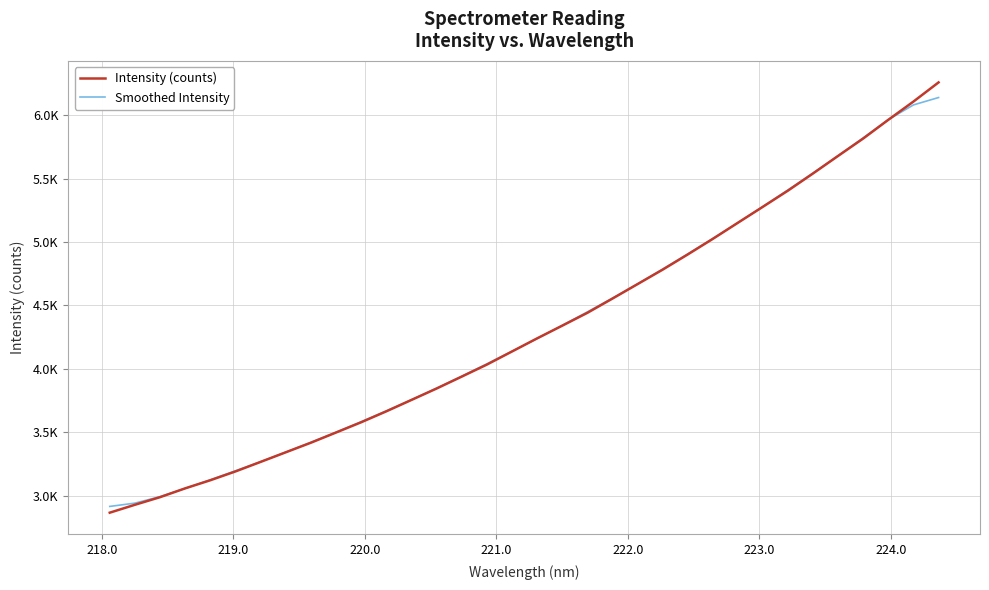

What is the sum of all Intensity (counts) values?

146769.4